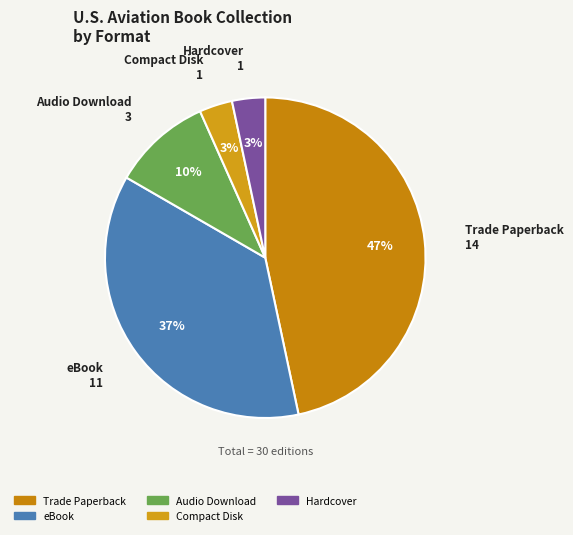

How many slices are in this pie chart?

5